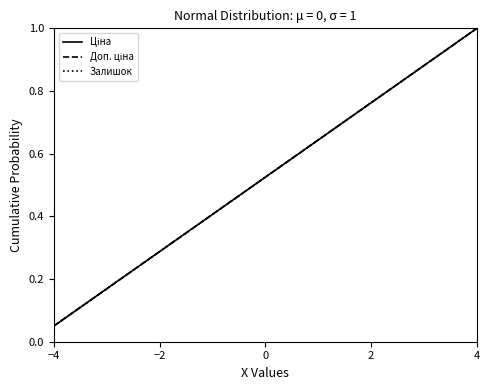

Where is Залишок nearest to the value 0?

−4